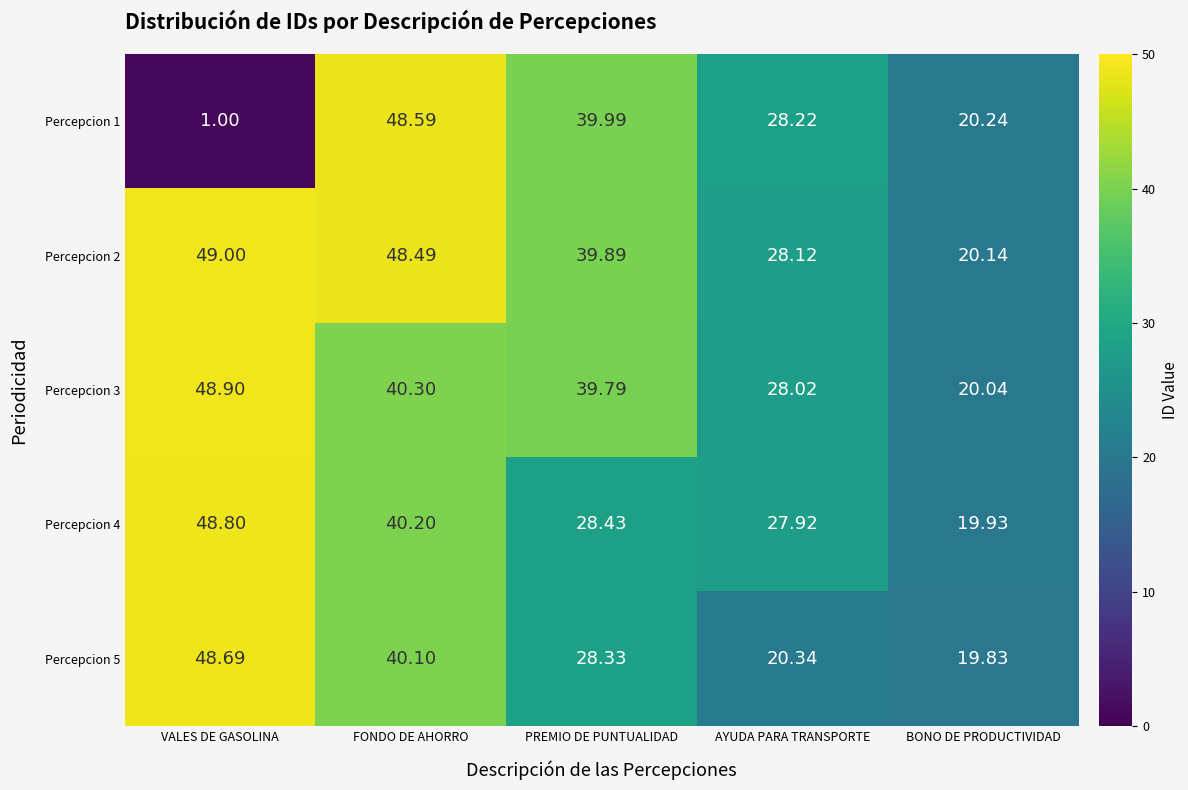

How many categories are shown in the chart?

5